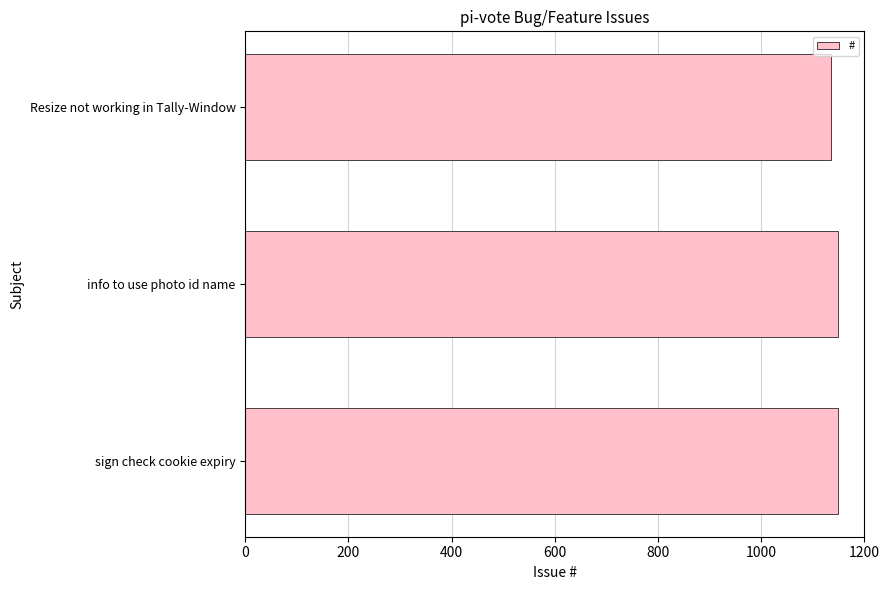

What is the maximum value shown in the chart?

1149